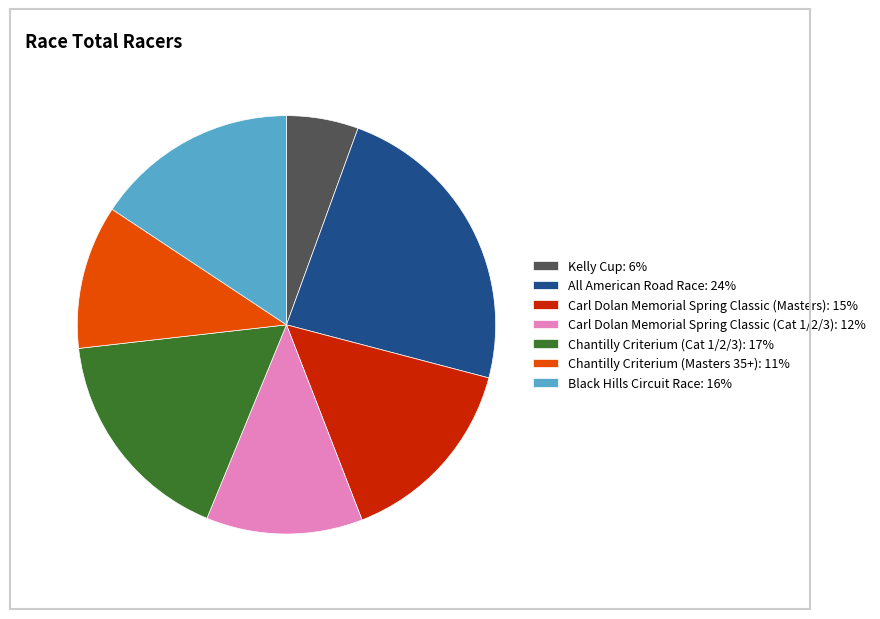

Does Carl Dolan Memorial Spring Classic (Cat 1/2/3): 12% account for over 50% of the chart?

No